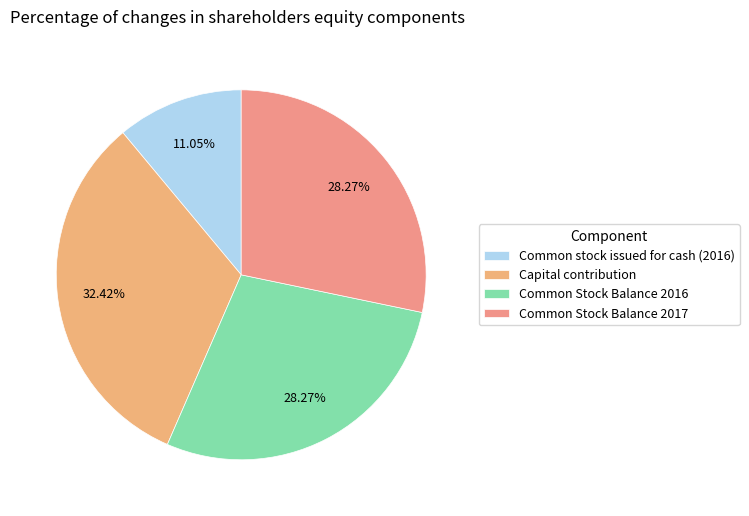

Combined, do Common Stock Balance 2017 and Common Stock Balance 2016 account for over 50%?

Yes